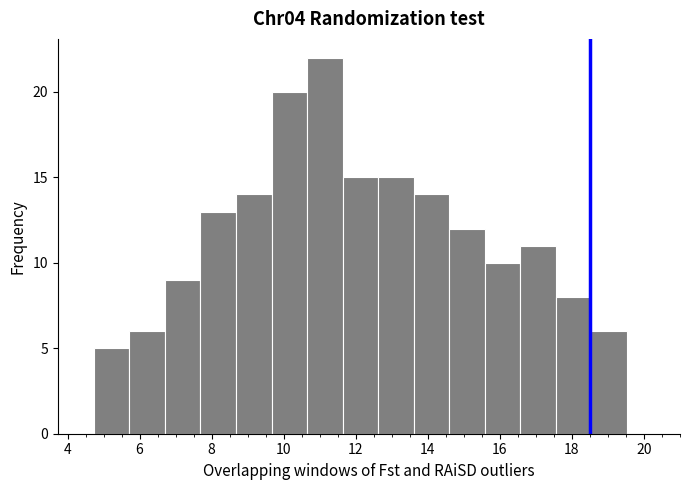

Reading left to right, list every bar in this chart as the range it spans on the x-axis followed by its height. Neither the bar edges nor the heights are printed on the chart, so give them approximately, as read against the axes.

4.8 to 5.8: 5
5.8 to 6.8: 6
6.8 to 7.6: 9
7.6 to 8.6: 13
8.6 to 9.6: 14
9.6 to 10.6: 20
10.6 to 11.6: 22
11.6 to 12.6: 15
12.6 to 13.6: 15
13.6 to 14.6: 14
14.6 to 15.6: 12
15.6 to 16.6: 10
16.6 to 17.6: 11
17.6 to 18.6: 8
18.6 to 19.6: 6